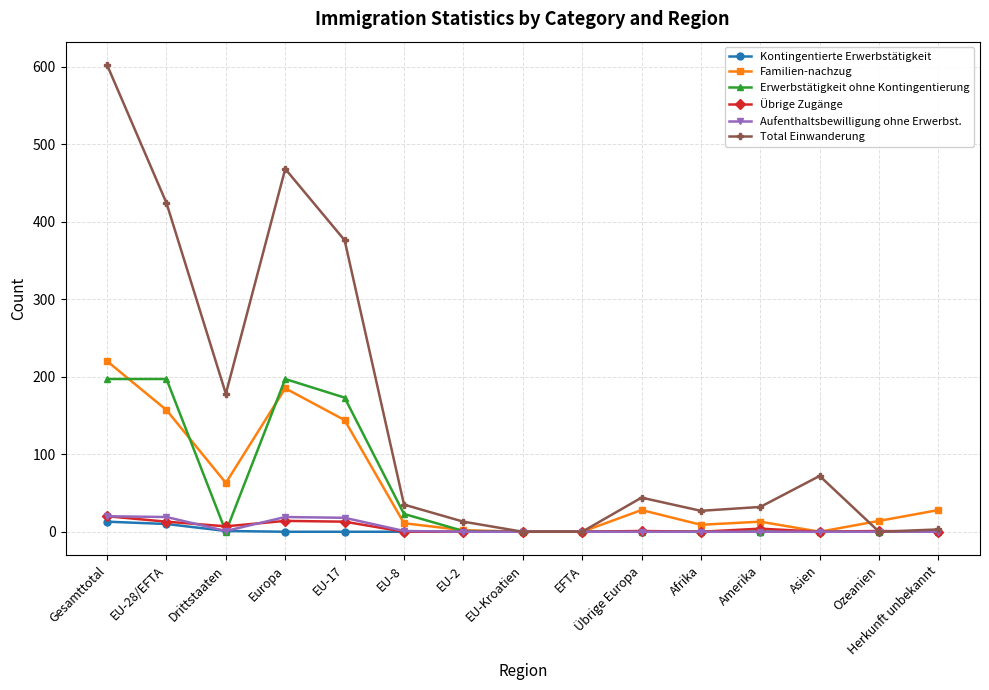

Which series has the largest total across all categories?

Total Einwanderung